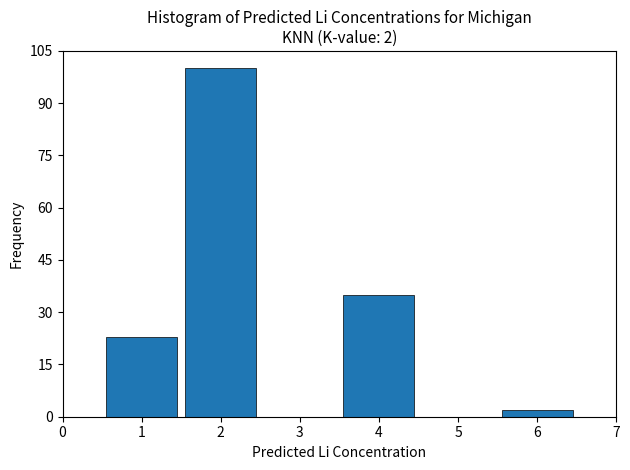

Reading left to right, list all the values displayed in this chart.

23	100	35	2